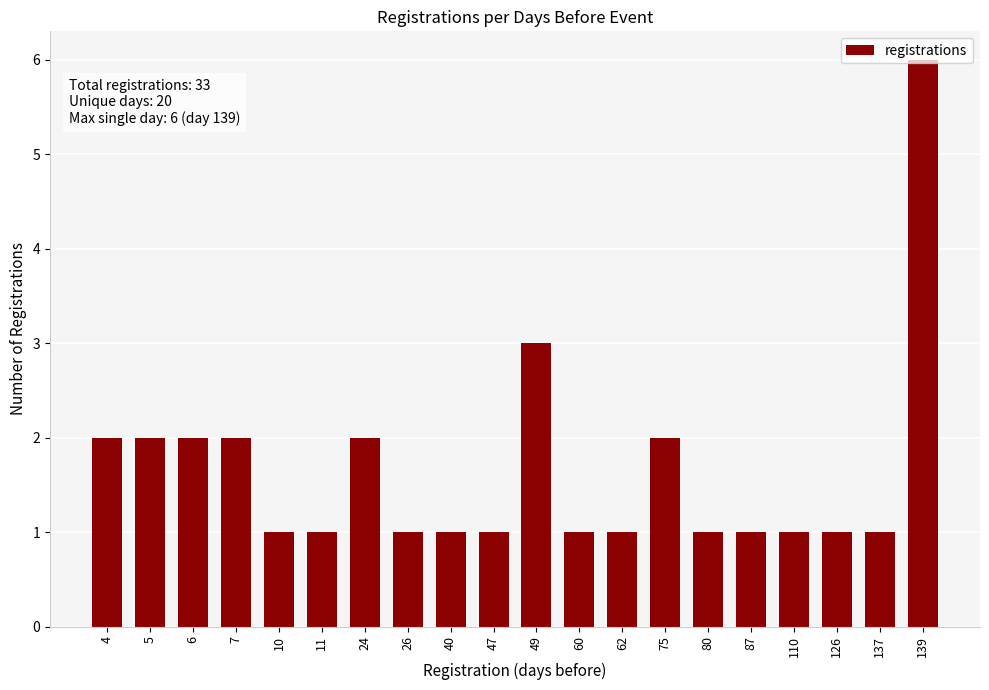

Reading left to right, extract all data points from this chart.

2	2	2	2	1	1	2	1	1	1	3	1	1	2	1	1	1	1	1	6